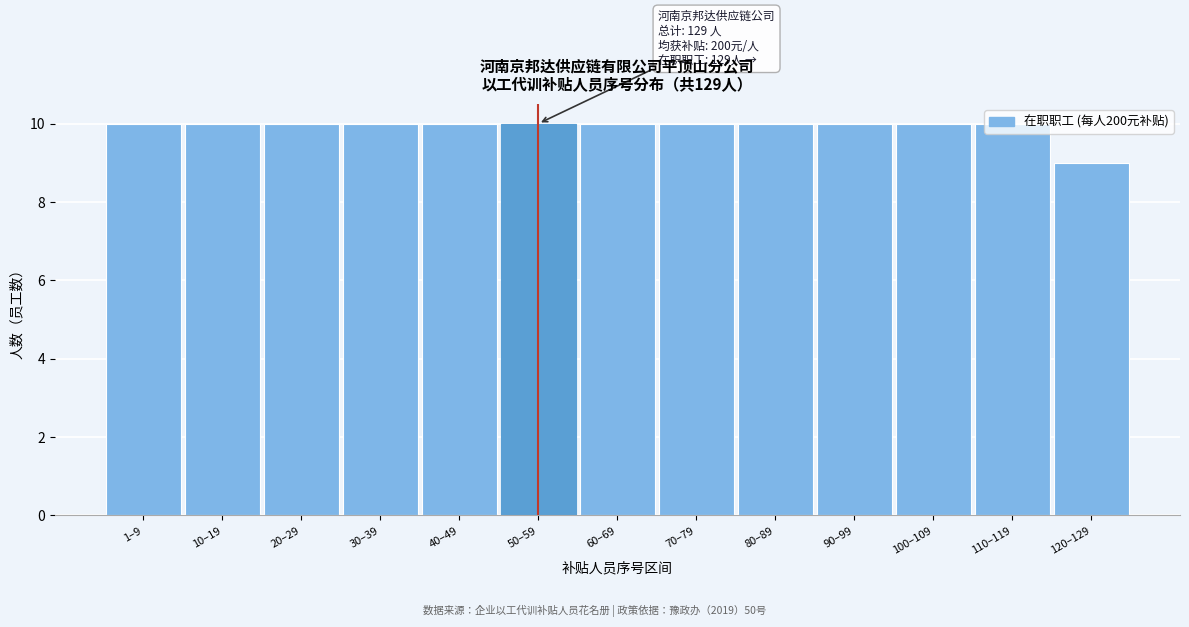

What is the label of the 13th bar from the right?

1–9